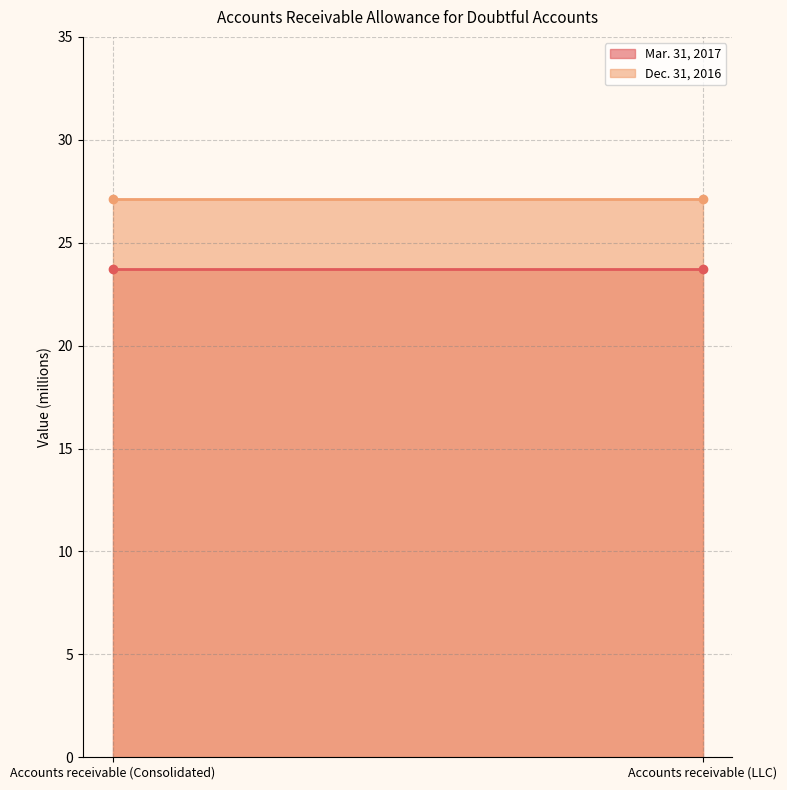

Rank the categories by Mar. 31, 2017 value from lowest to highest.

Accounts receivable (Consolidated), Accounts receivable (LLC)